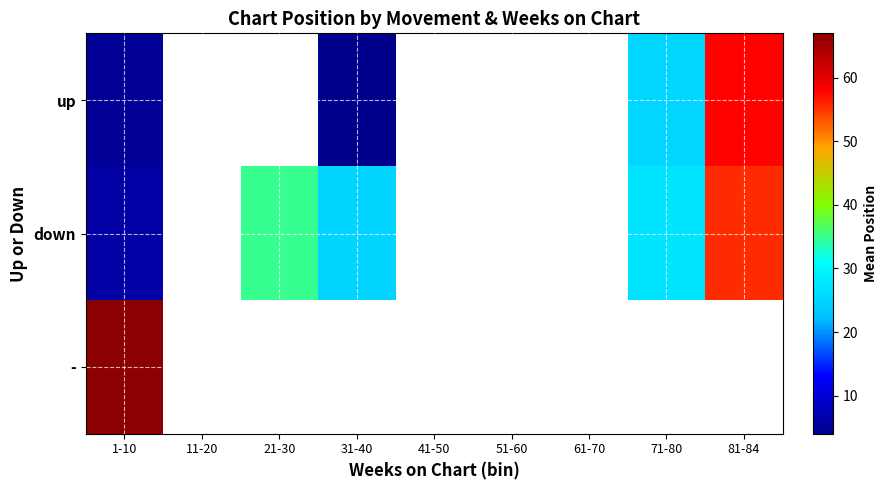

At which label does - reach its minimum?

1-10